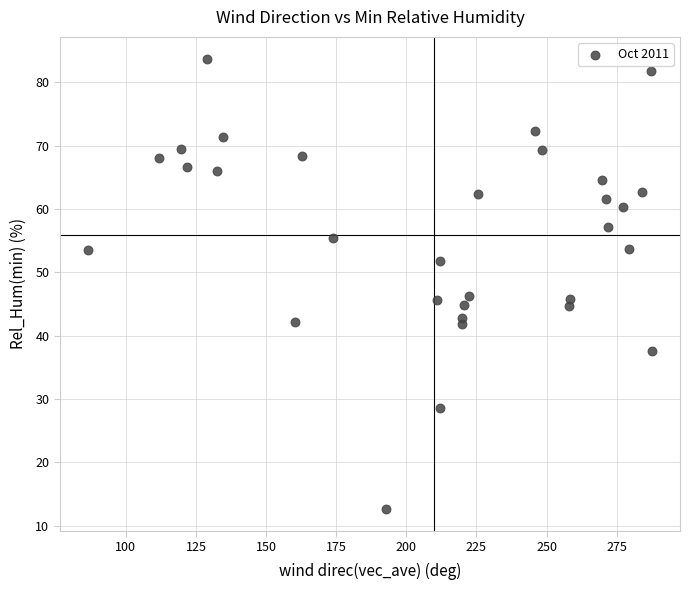

What is the range of Y values (max minus min)?

70.9